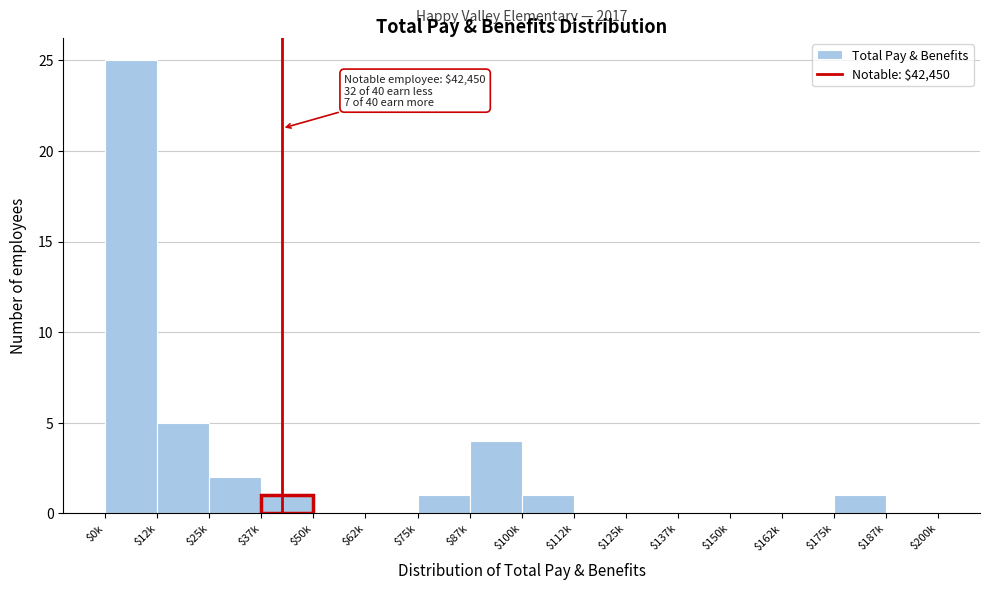

At which label is the value closest to 12?

$12k